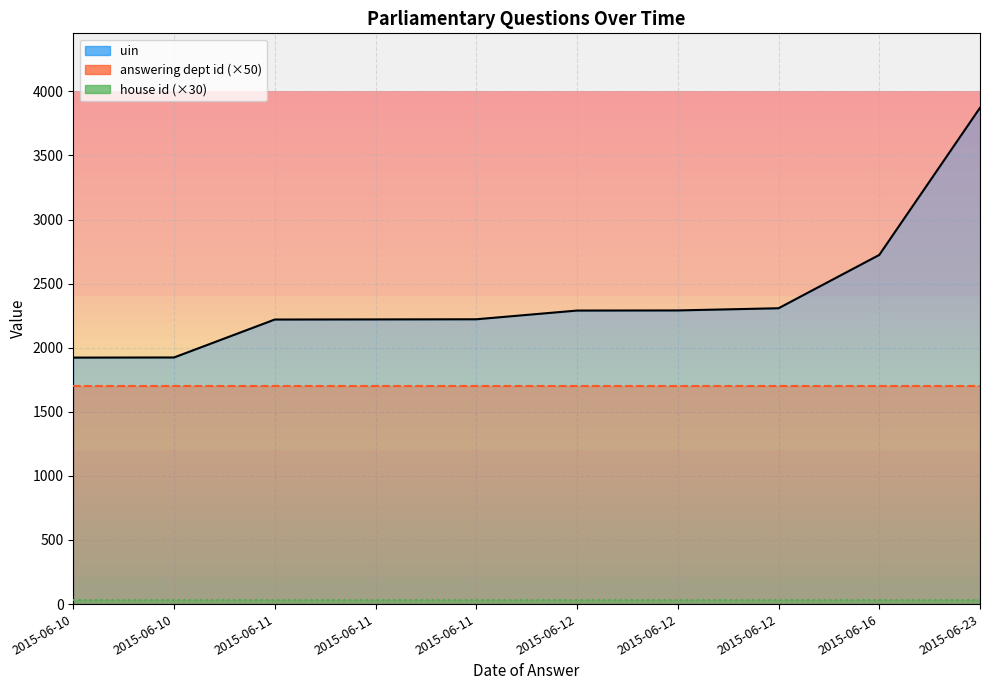

List the series in order of their peak value, highest first.

uin, answering dept id, house id